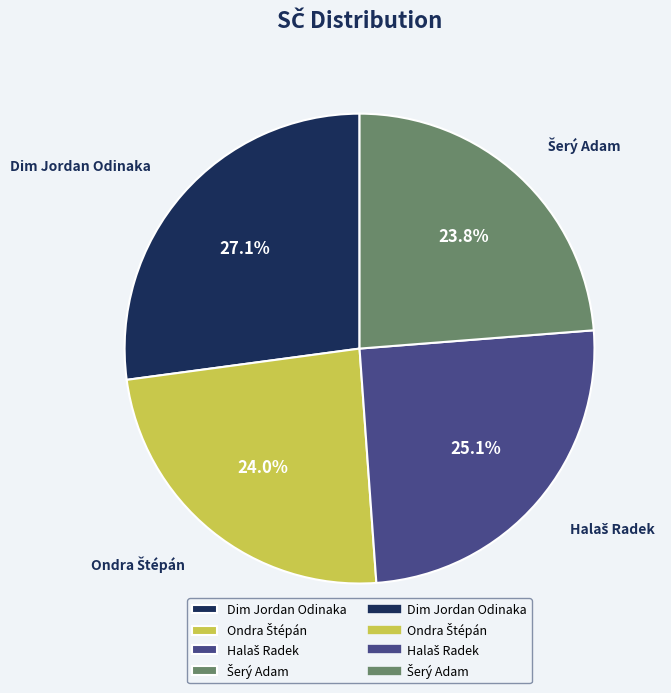

Which category has the biggest portion of the pie?

Dim Jordan Odinaka